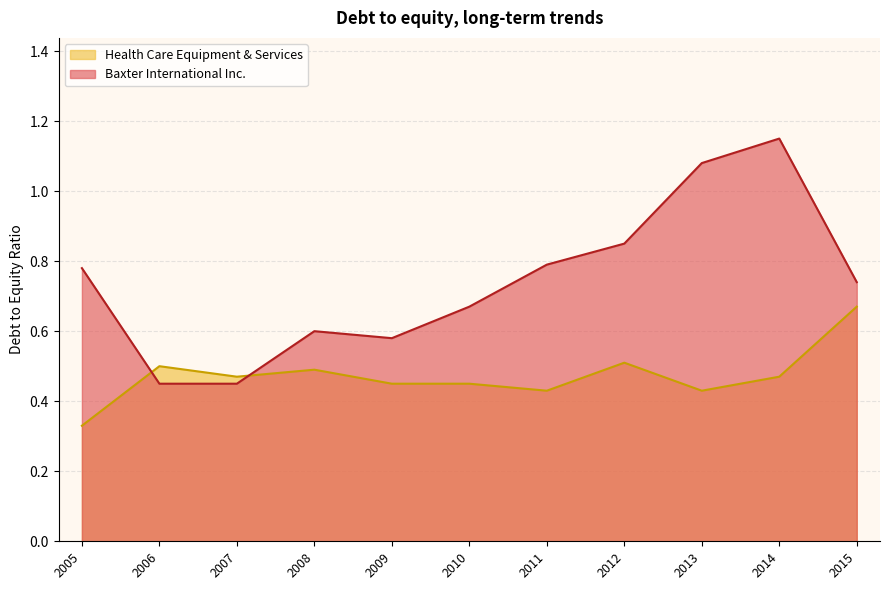

Does the chart display data point markers on the line(s)?

No